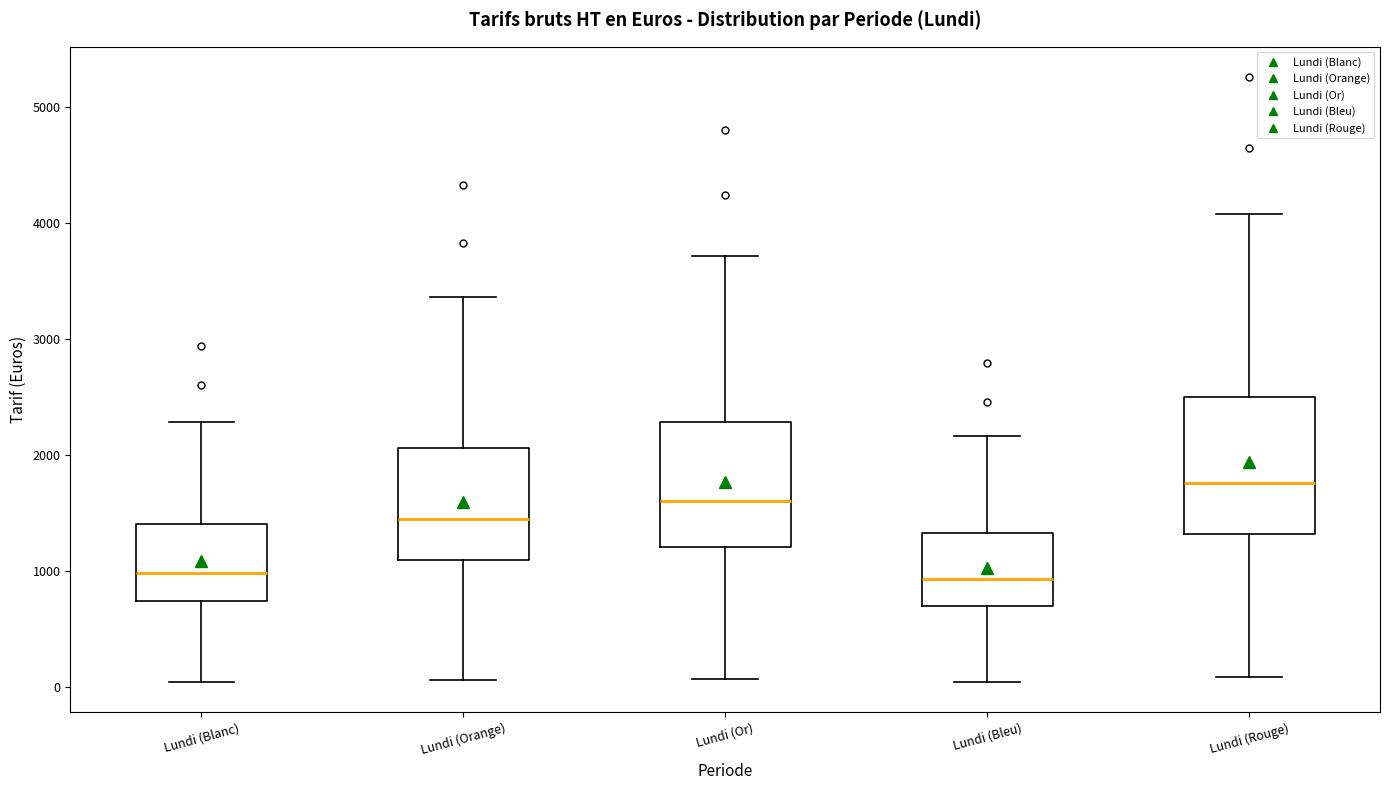

Which box's median line is the highest?

Lundi (Rouge)